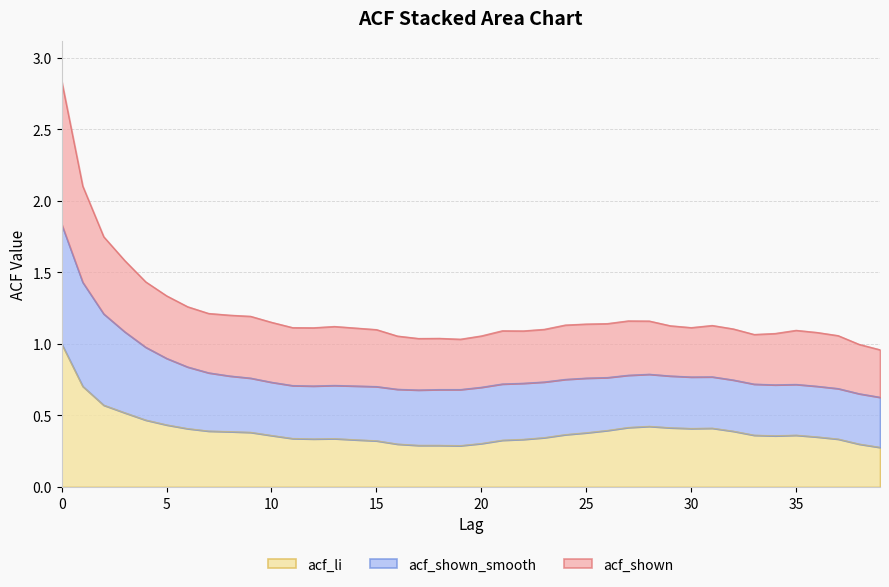

In acf_shown, how many points are lower than both neighbors (excluding endpoints)?

6